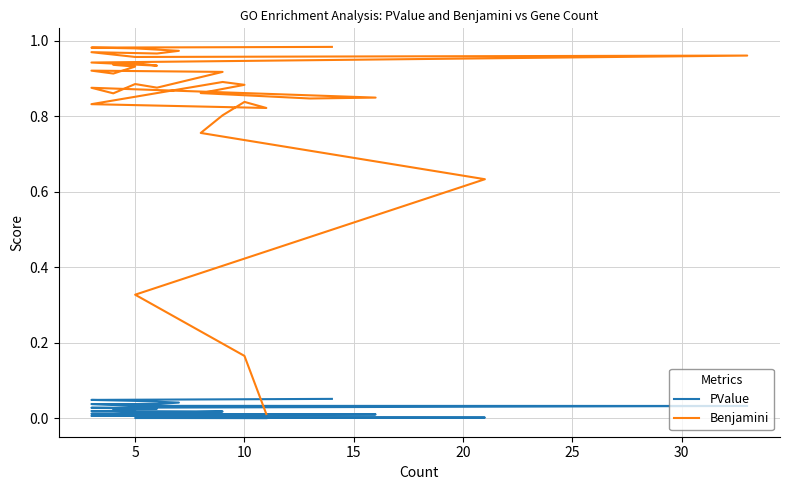

List the series in order of their peak value, lowest first.

PValue, Benjamini